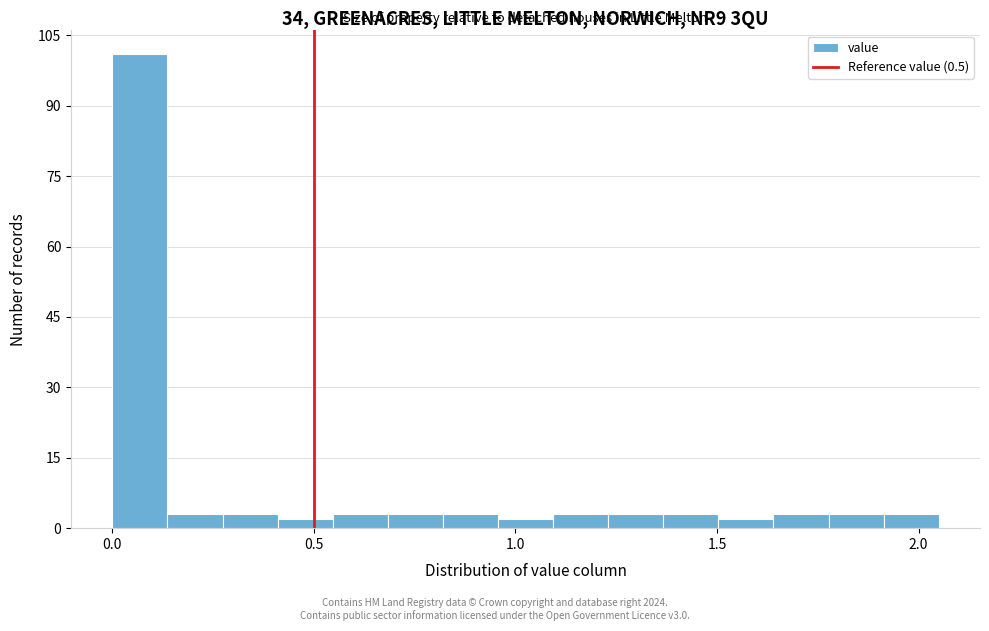

Read against the x-axis, roughly where is the centre of the tallest bar?

0.05